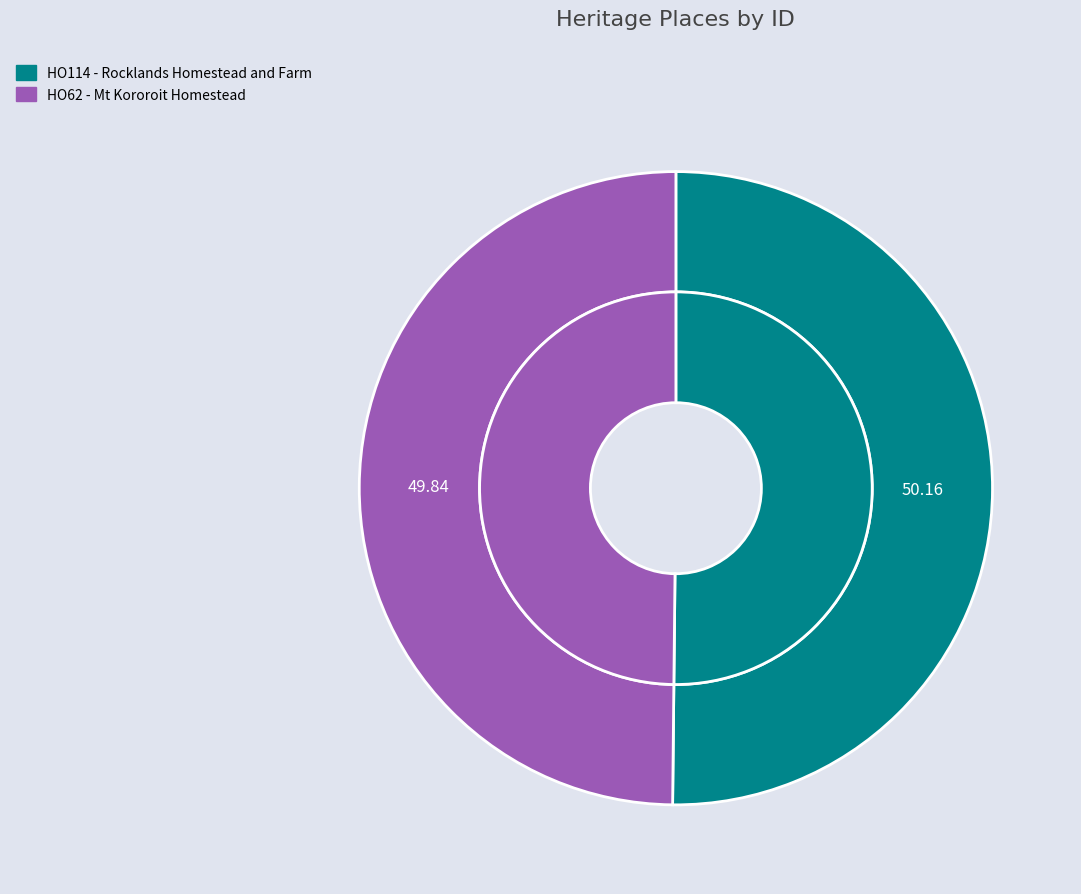

True or false: HO114 - Rocklands Homestead and Farm accounts for 50% of the total.

True